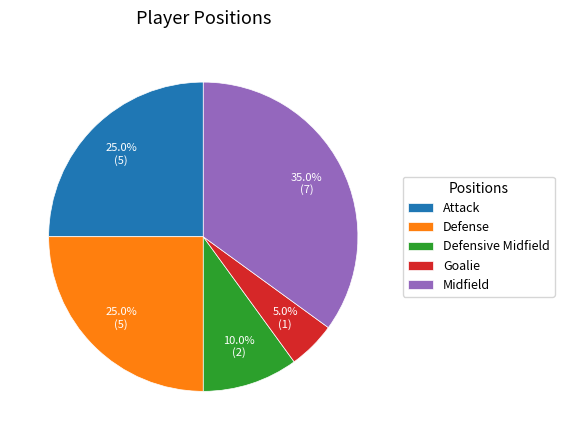

To the nearest percent, what is the combined percentage of Attack and Defense?

50%